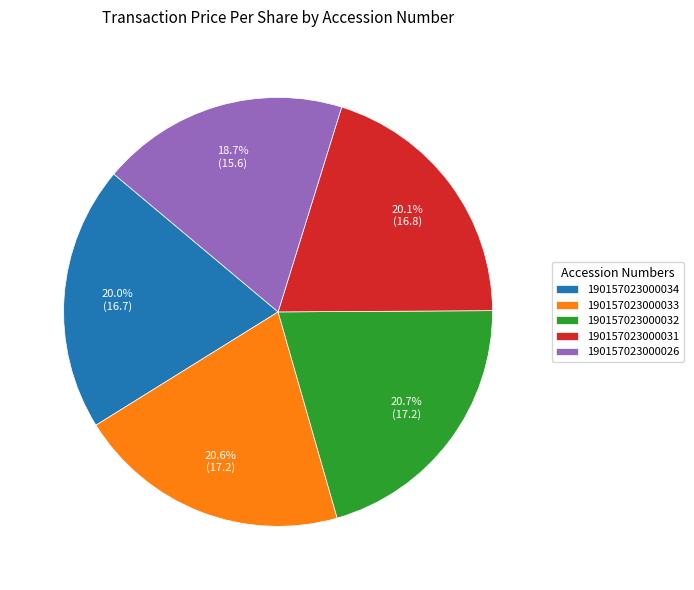

Does 190157023000026 account for over 50% of the chart?

No